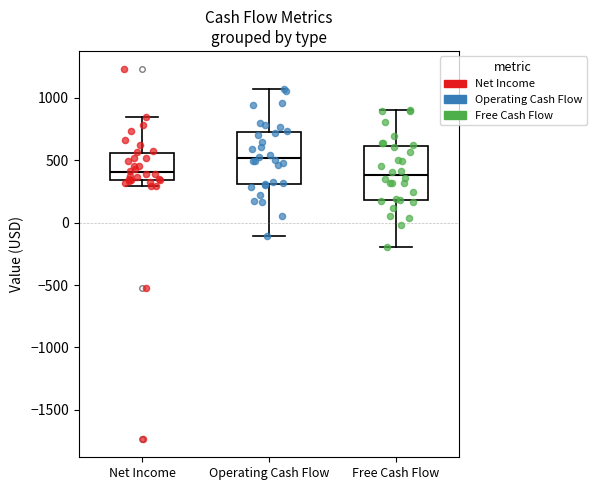

Which box has the highest median line?

Operating Cash Flow